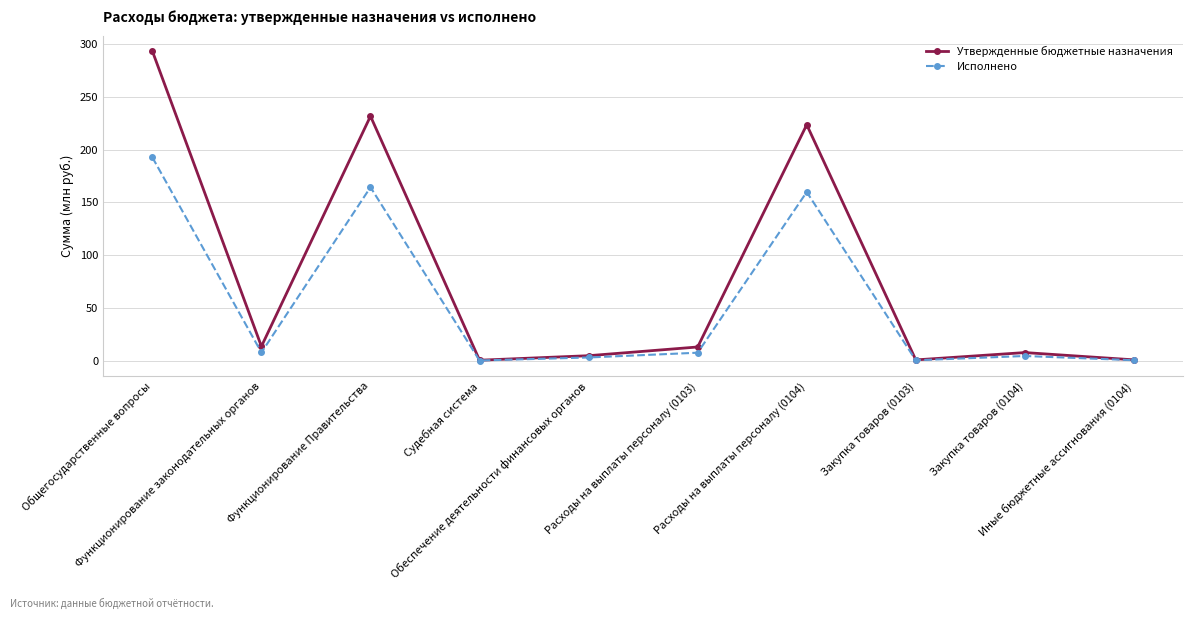

At how many categories does at least one series exceed 190?

3